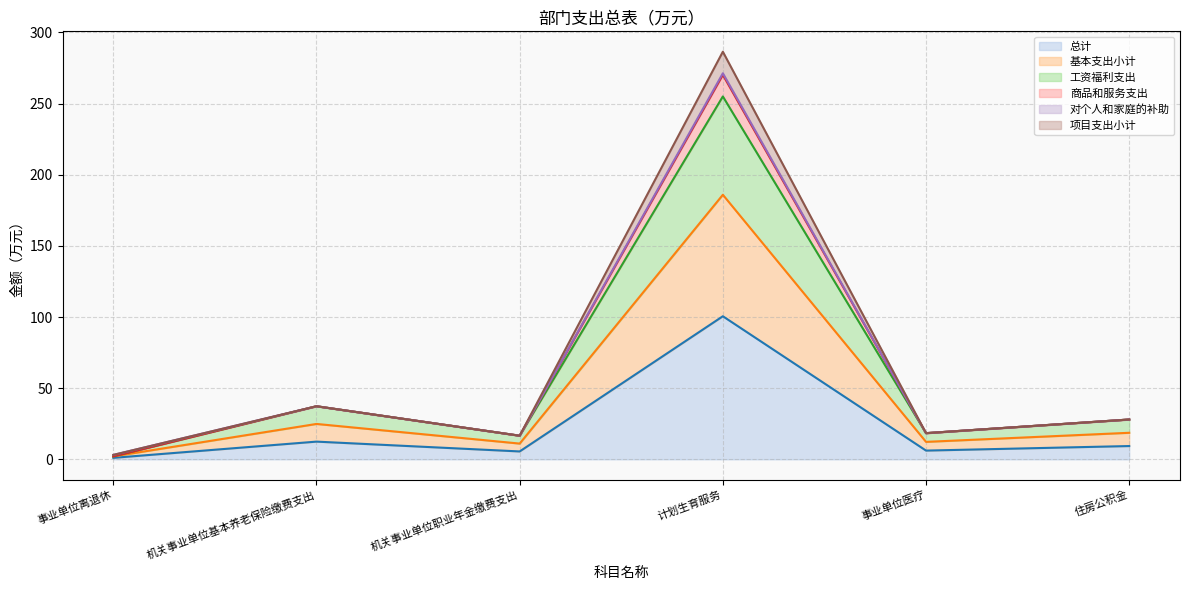

True or false: 基本支出小计 and 工资福利支出 intersect in this chart.

False